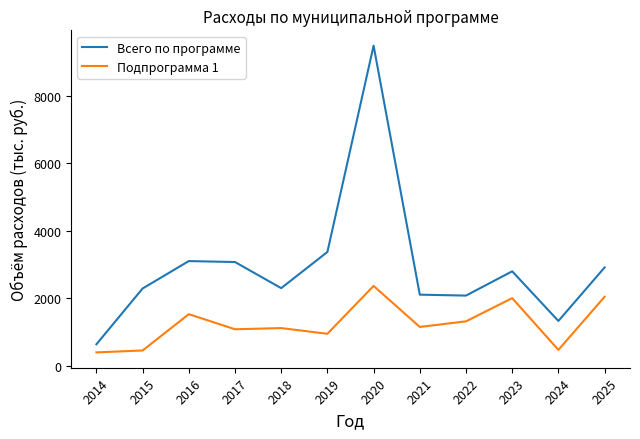

At 2018, list the series in order from largest to smallest.

Всего по программе, Подпрограмма 1